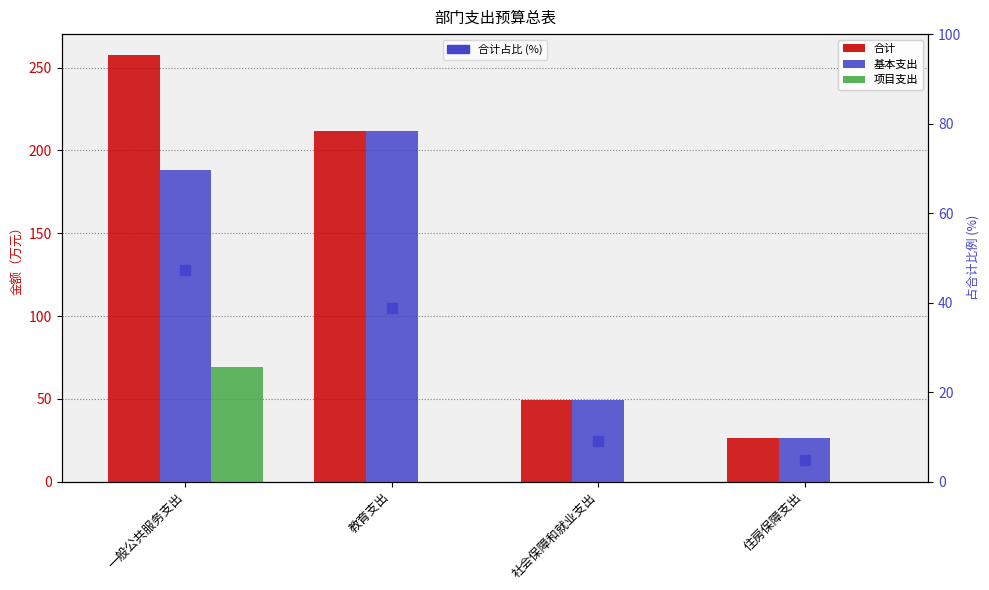

Where is 合计 nearest to the value 141?

教育支出